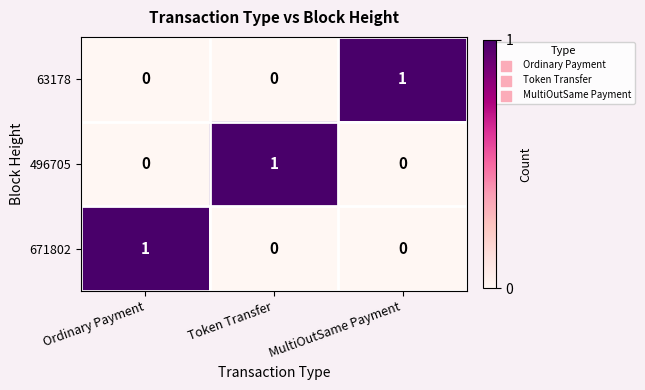

Count the number of data series in this chart.

3